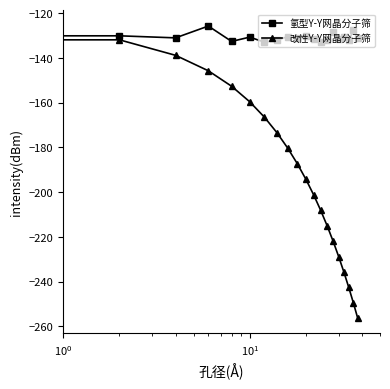

Which series has the largest range (max minus min)?

改性Y-Y网晶分子筛